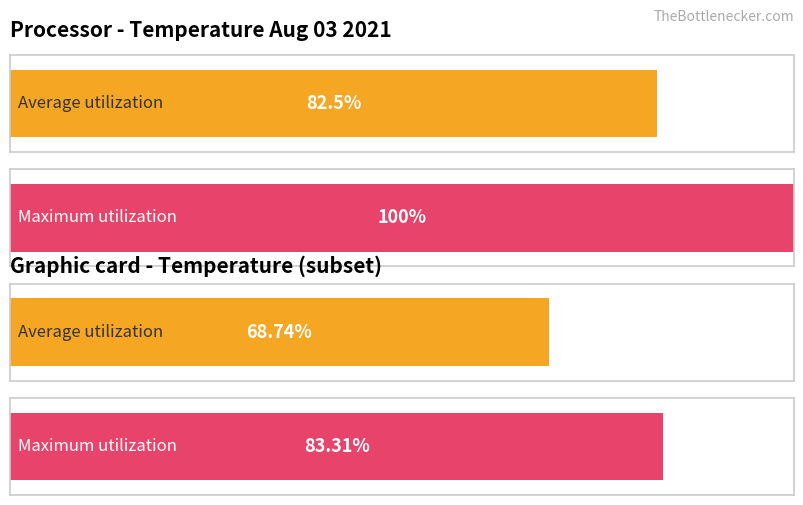

The value of Maximum utilization at 13 is 7.8. True or false?

False